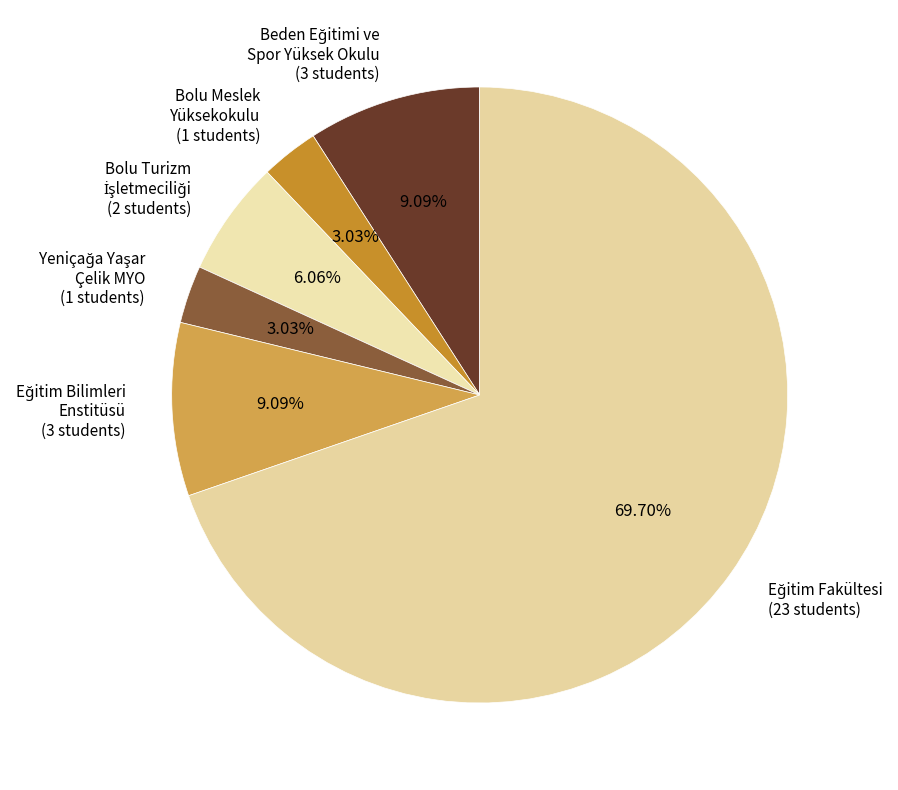

Is there a majority slice in this chart?

Yes